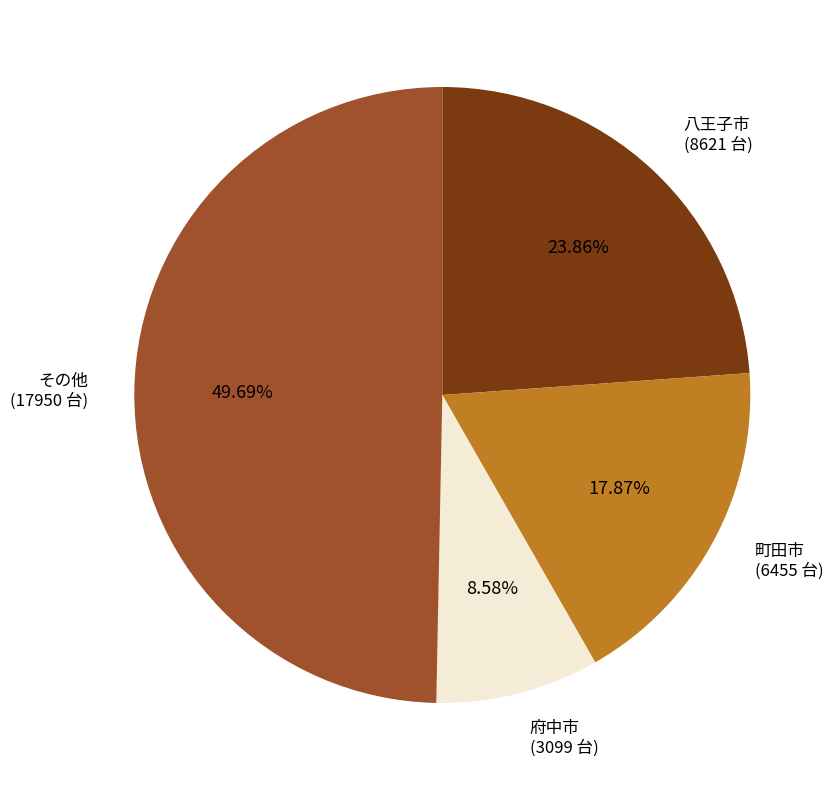

Approximately how many times larger is the value at その他 compared to 町田市?

2.8